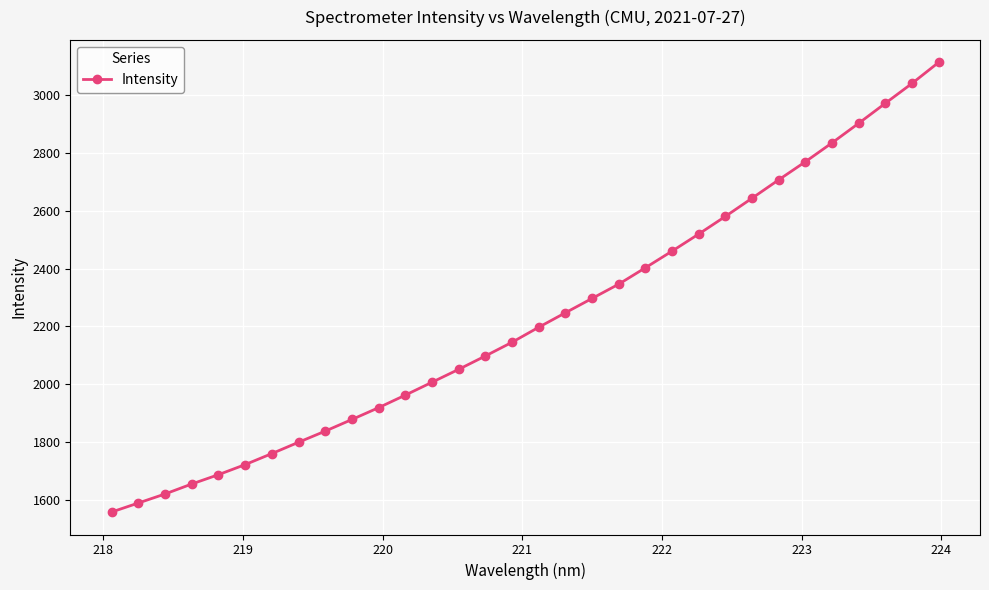

What is the maximum value shown in the chart?

3114.2